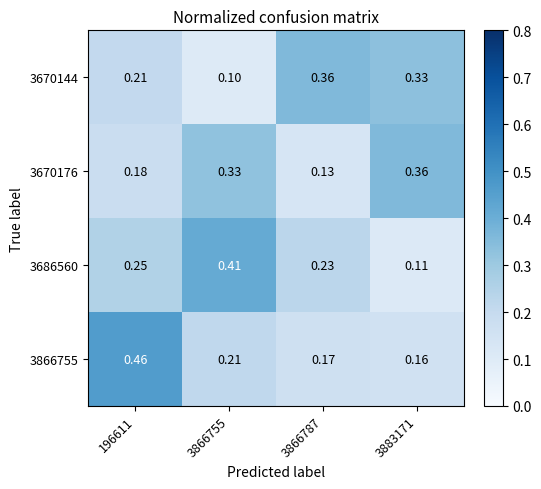

Is the value of 3670144 at 3866755 greater than the value of 3686560 at 3883171?

No